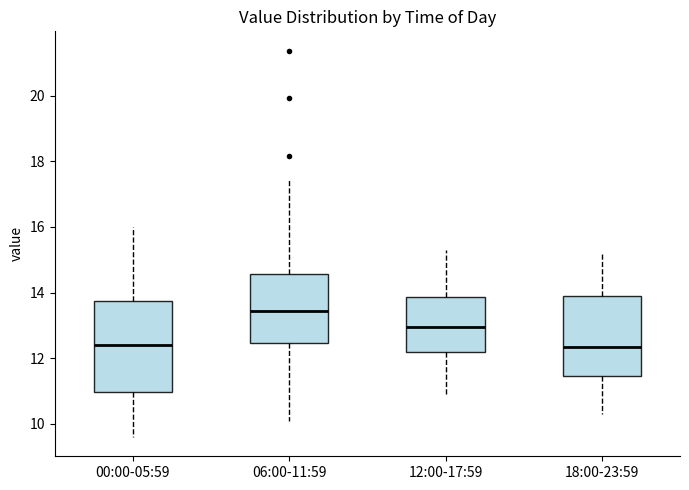

Comparing the boxes themselves (not the whiskers), which one is the tallest?

00:00-05:59